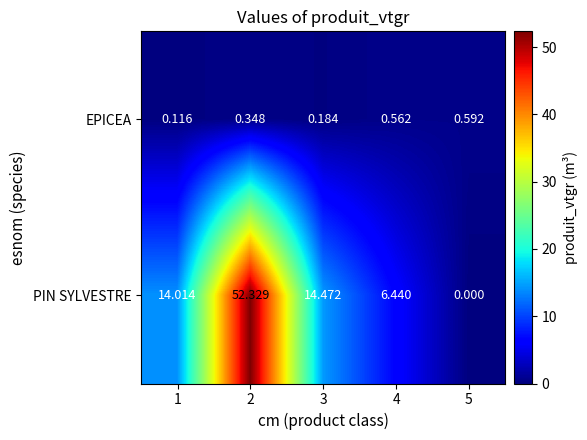

Which series has the largest total across all categories?

PIN SYLVESTRE